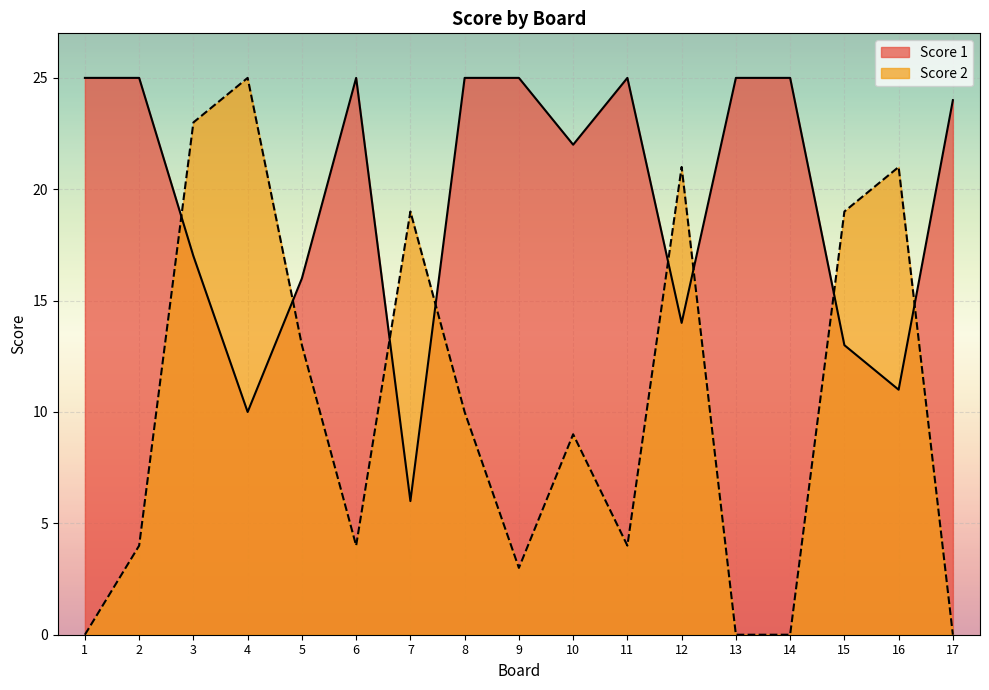

True or false: Score 2 has a value of -17 at 13.

False